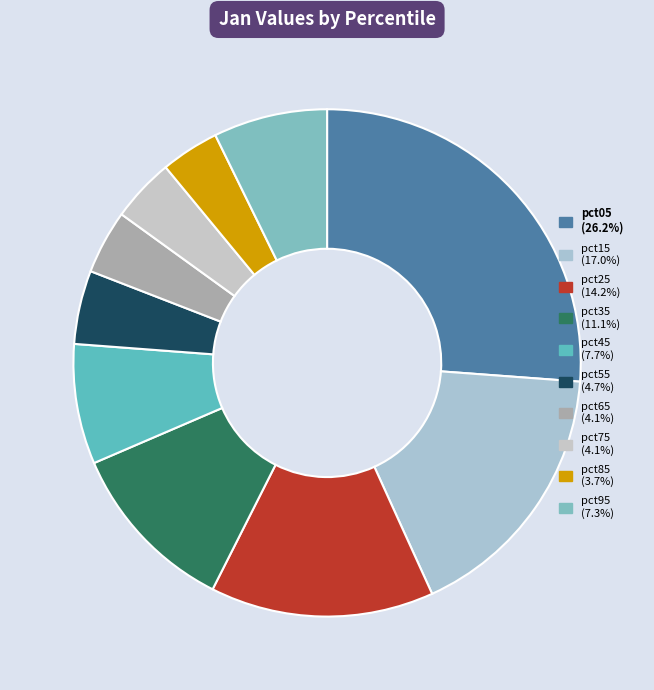

What is the largest slice in the pie chart?

pct05